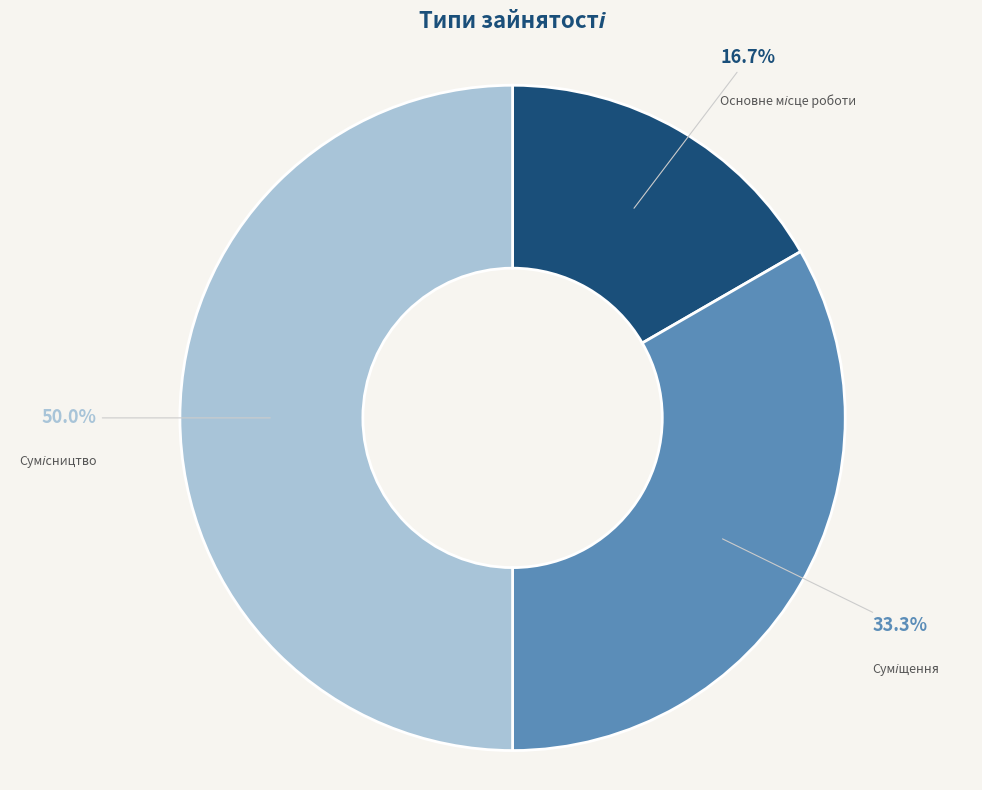

How many slices are in this pie chart?

3